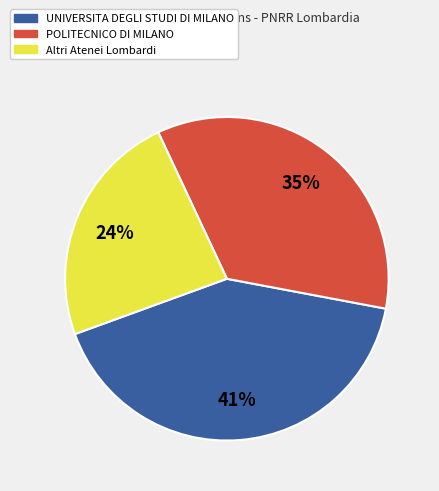

Is there a majority slice in this chart?

No